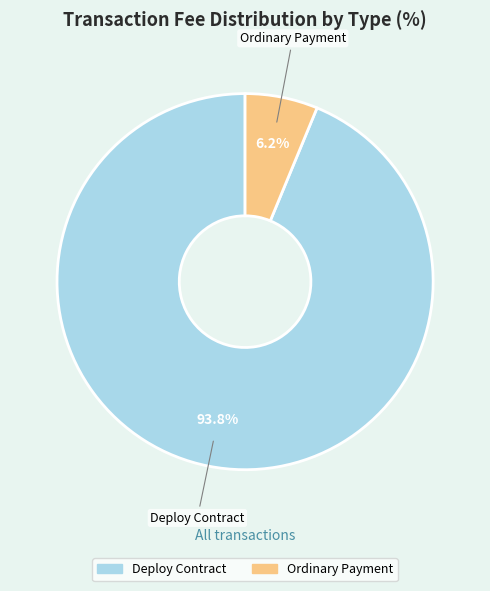

Count the number of slices in the pie.

2